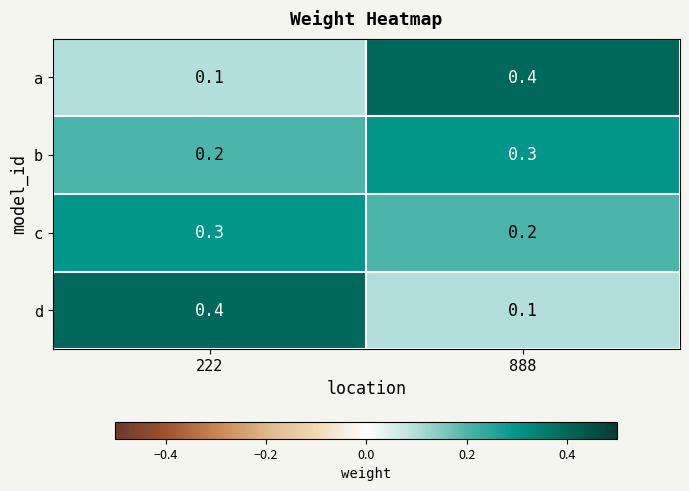

At which label does b reach its minimum?

222